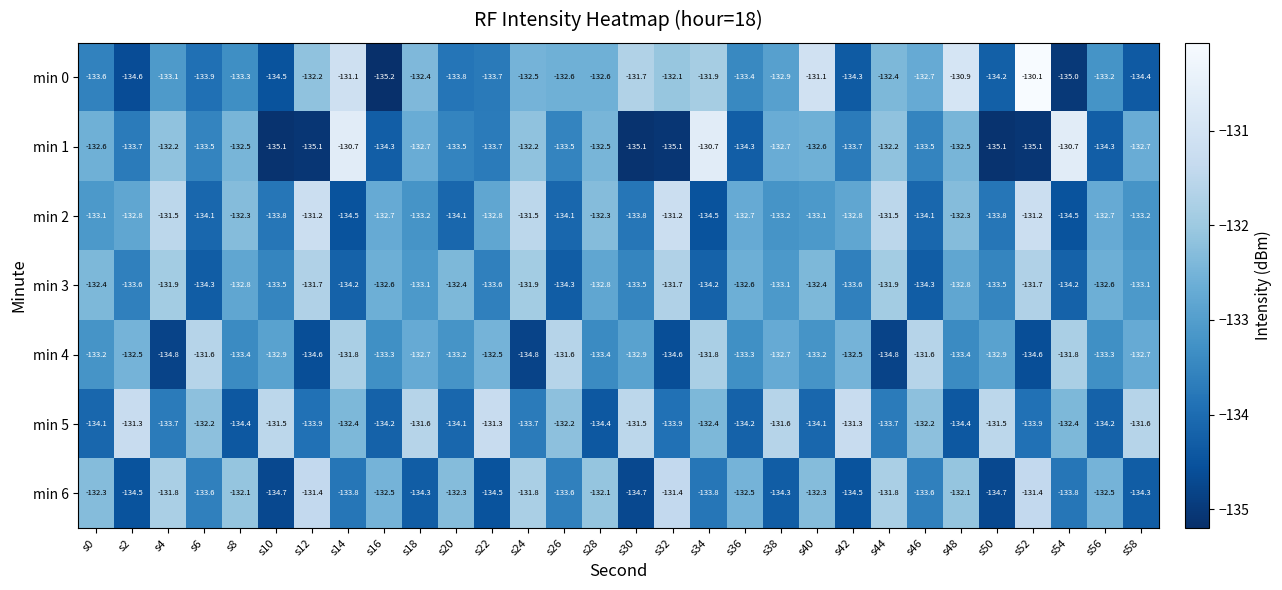

The min 0 series shows -191.7 at s48. True or false?

False